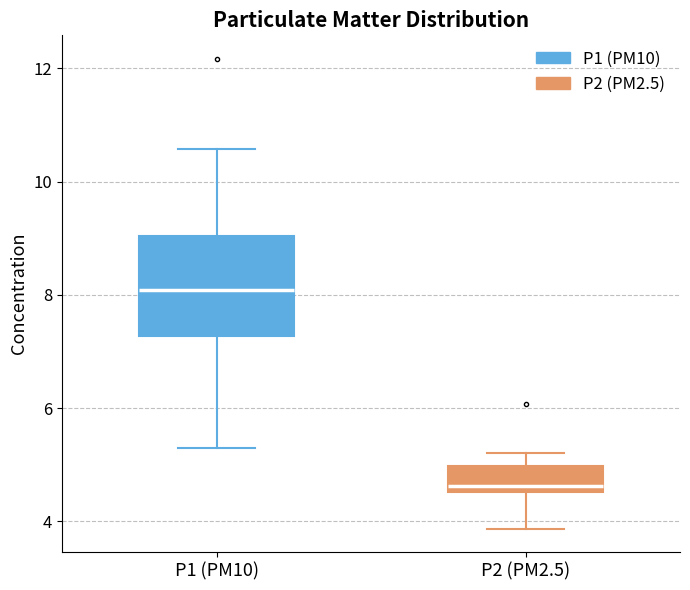

Reading left to right, read every box against the y-axis: the position of its median line, the range the box covers, and the ends of its whiskers. The values are not printed on the chart, so give them approximately, as read against the axis.

P1 (PM10): median 8.0, box 7.2 to 9.0, whiskers 5.4 to 10.6
P2 (PM2.5): median 4.6 (just above the box's lower edge), box 4.6 to 5.0, whiskers 3.8 to 5.2